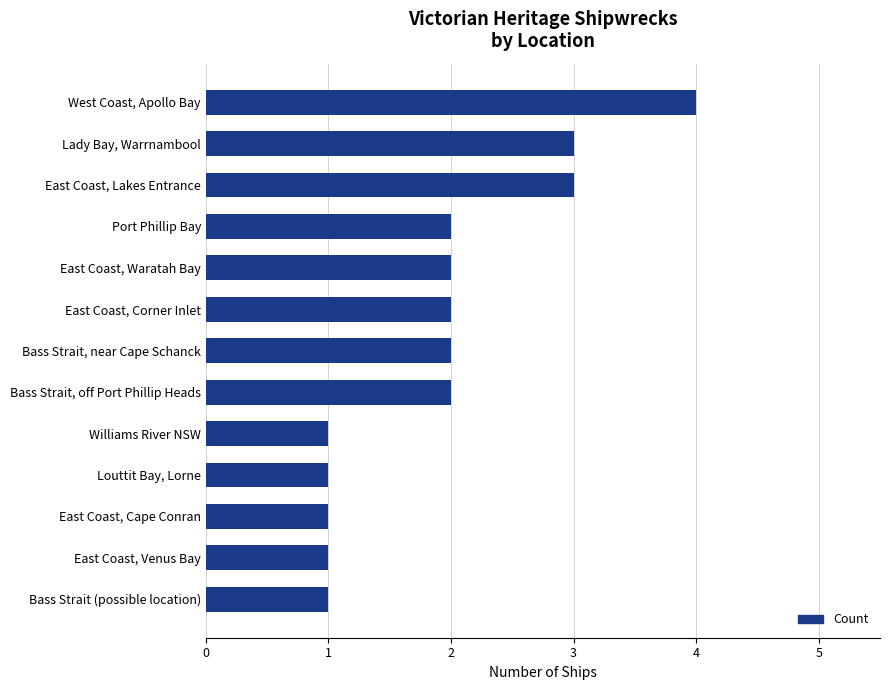

Count the number of data series in this chart.

1